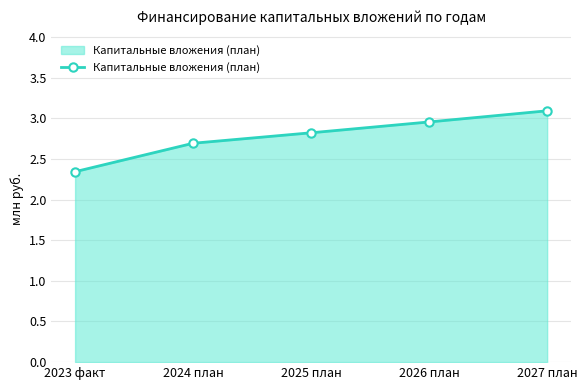

What position from the left is 2024 план?

2